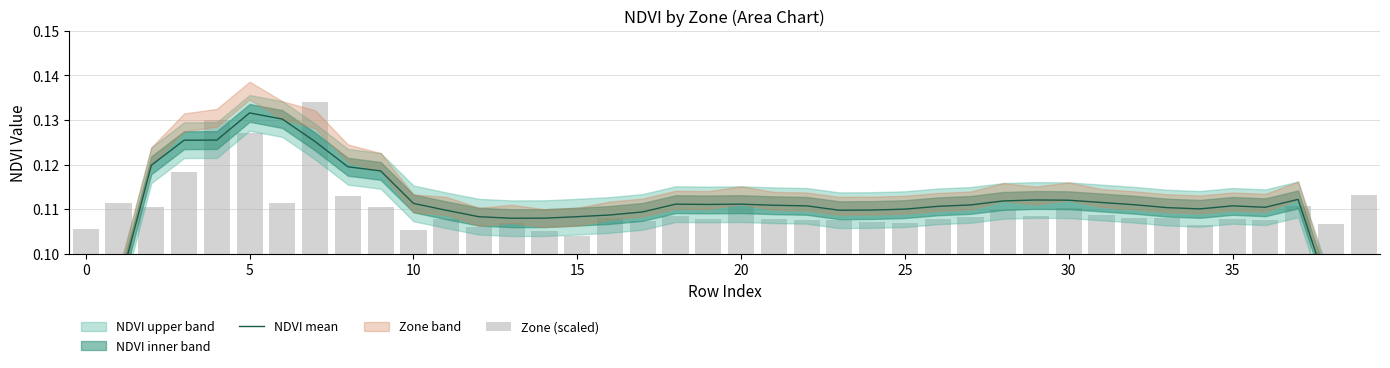

What is the difference between the maximum and minimum values in the NDVI mean series?

0.1